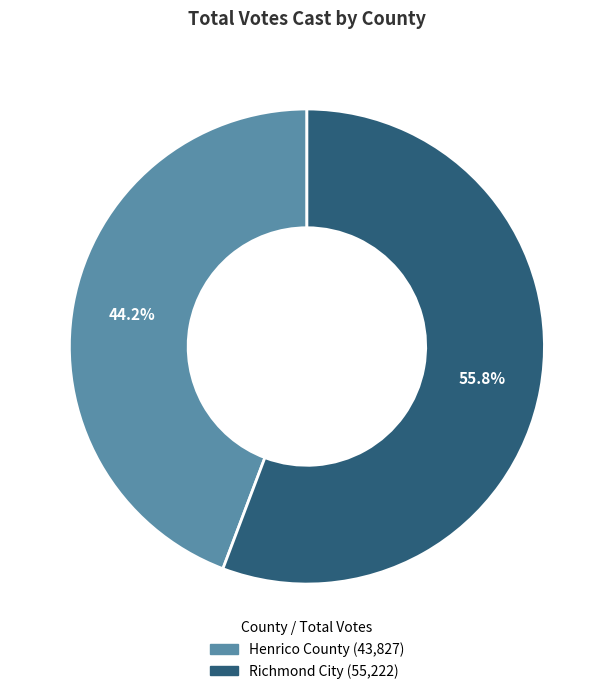

To the nearest percent, what is the combined percentage of Henrico County and Richmond City?

100%